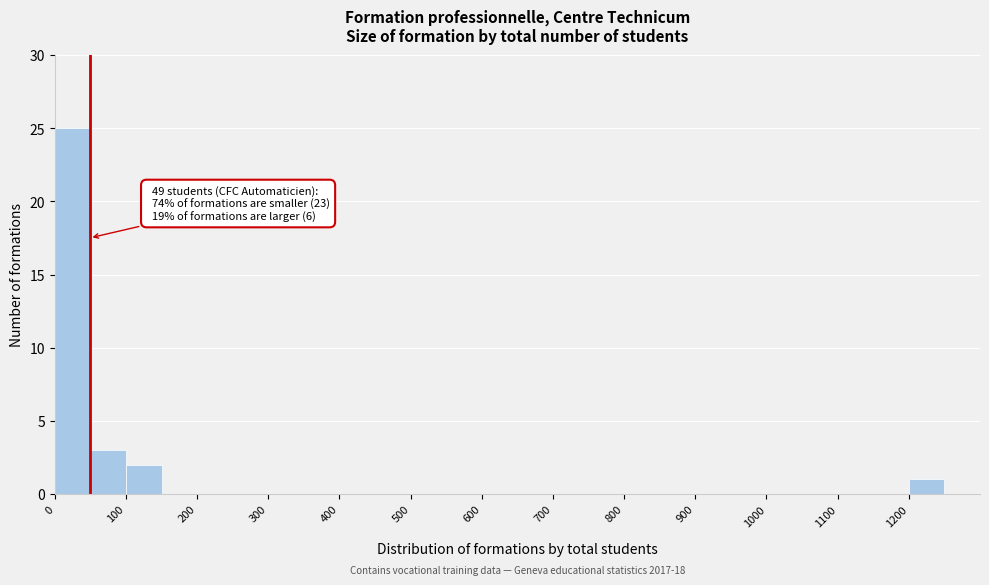

Which range on the x-axis has the tallest bar?

0 to 50